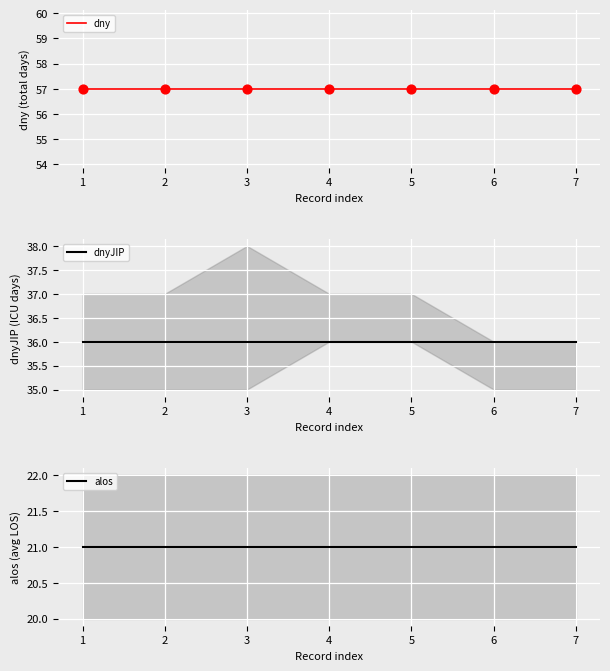

What are all the series names shown in the legend?

dny, dnyJIP, alos